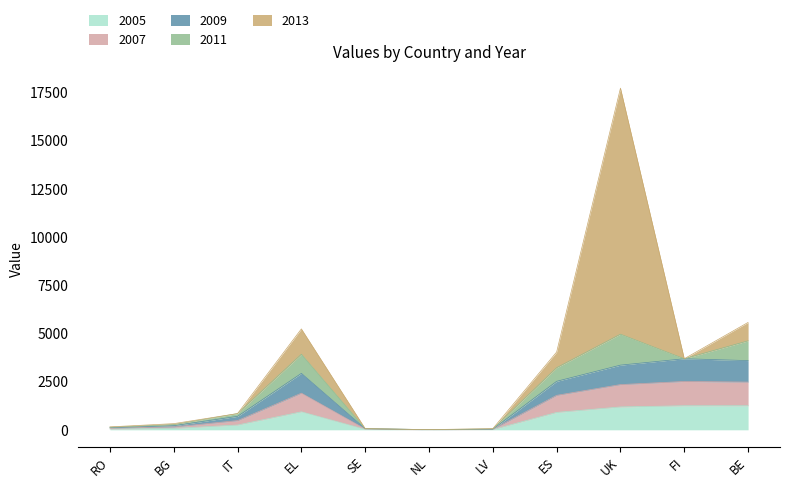

At which category is the sum across all series the highest?

UK